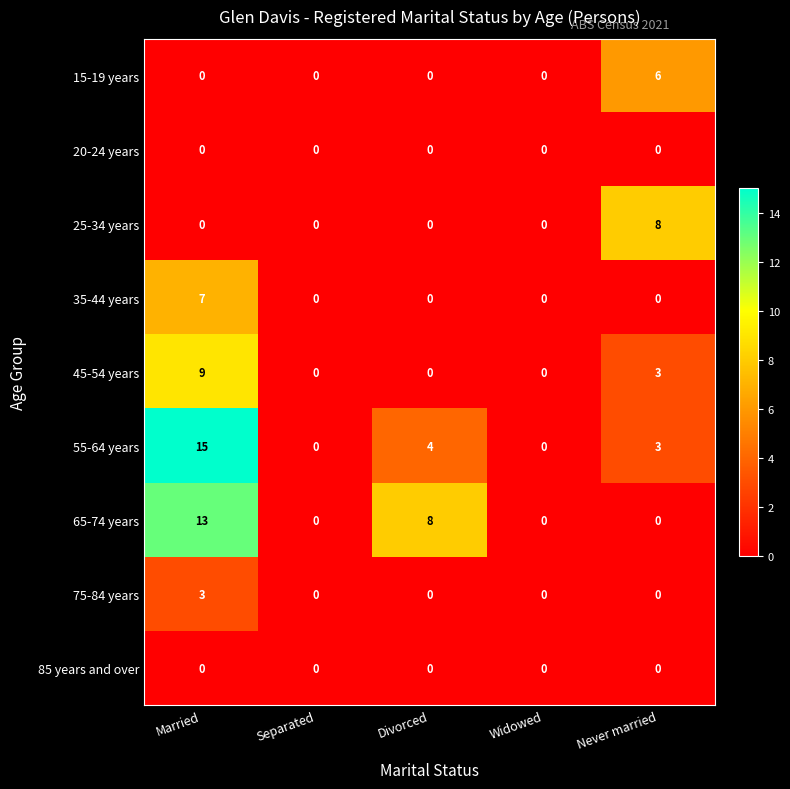

What is the difference between the 55-64 years values at Never married and Married?

12